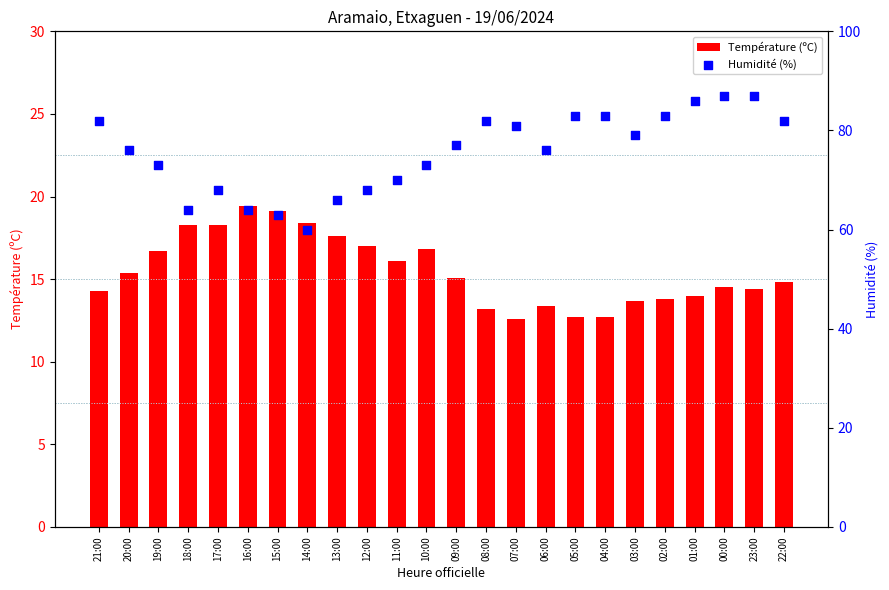

At which category is the sum across all series the highest?

00:00